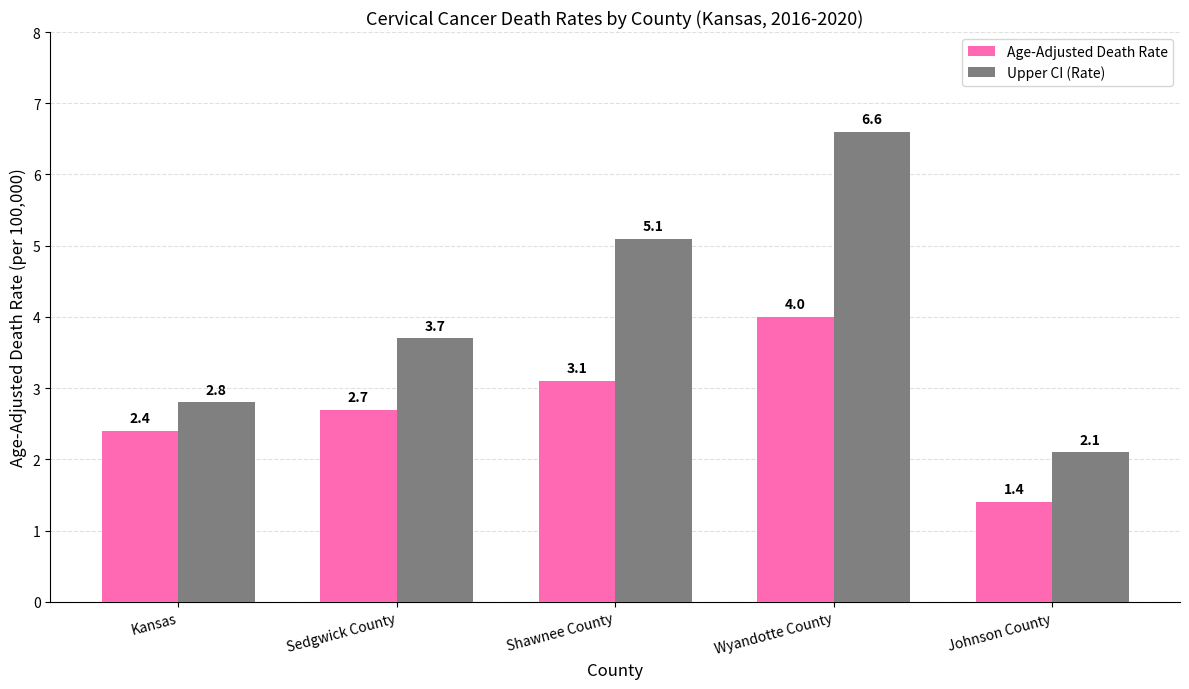

What is the difference between the highest and lowest values at Johnson County?

0.7